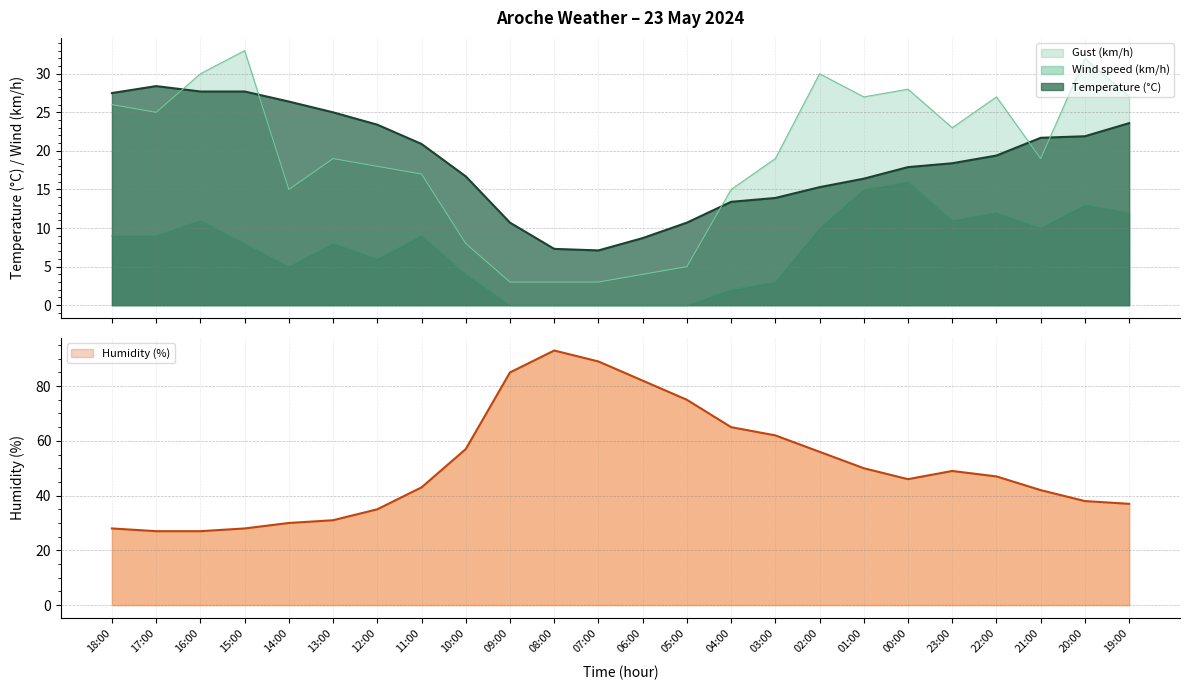

What is the difference between the second highest and minimum values in the Humidity (%) series?

62